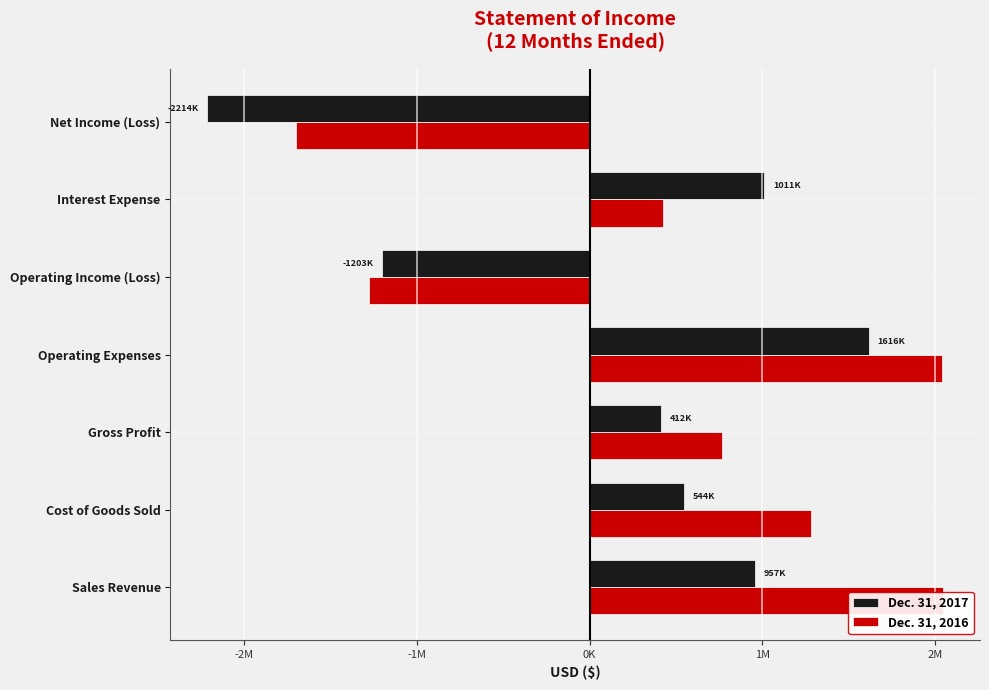

List the series in order of their overall mean, lowest first.

Dec. 31, 2017, Dec. 31, 2016